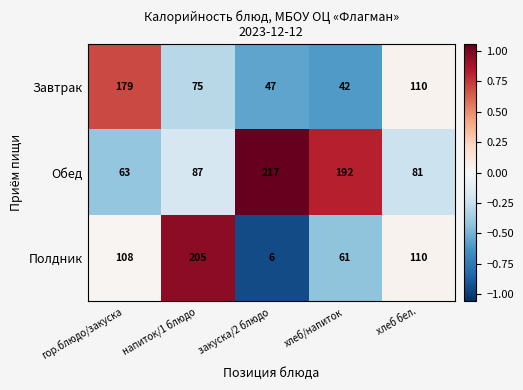

Reading left to right, extract all data points from this chart.

Завтрак: 179	75	47	42	110
Обед: 63	87	217	192	81
Полдник: 108	205	6	61	110